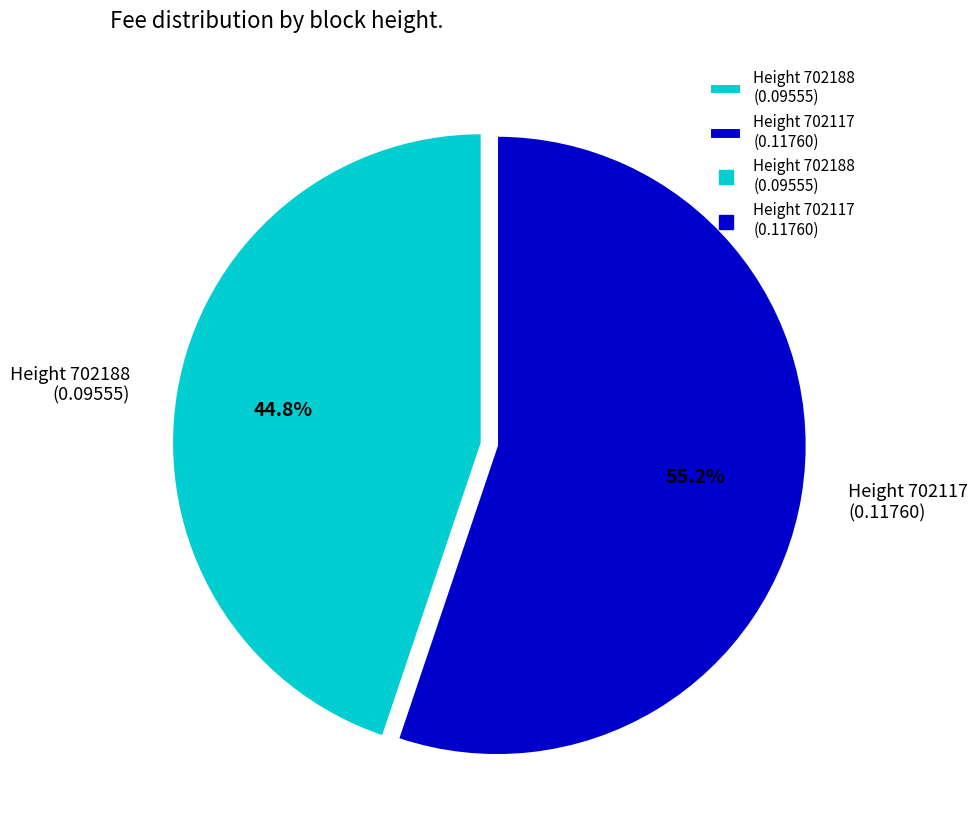

Is there any slice that represents more than half of the pie?

Yes